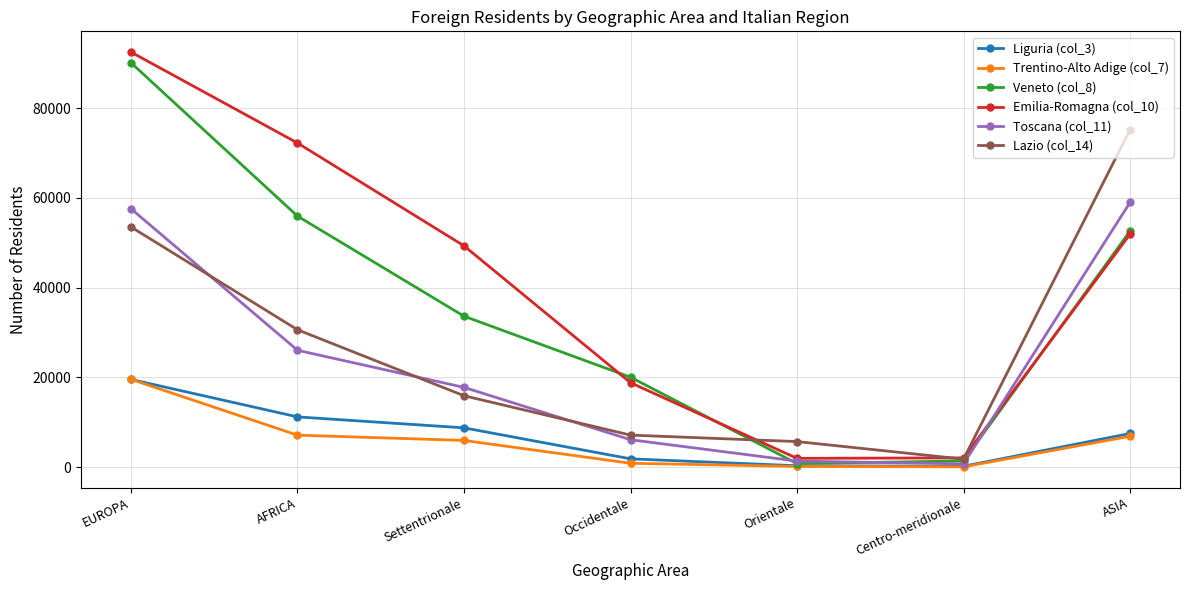

What is the value of the Trentino-Alto Adige (col_7) point at the 3rd from the left?

5976